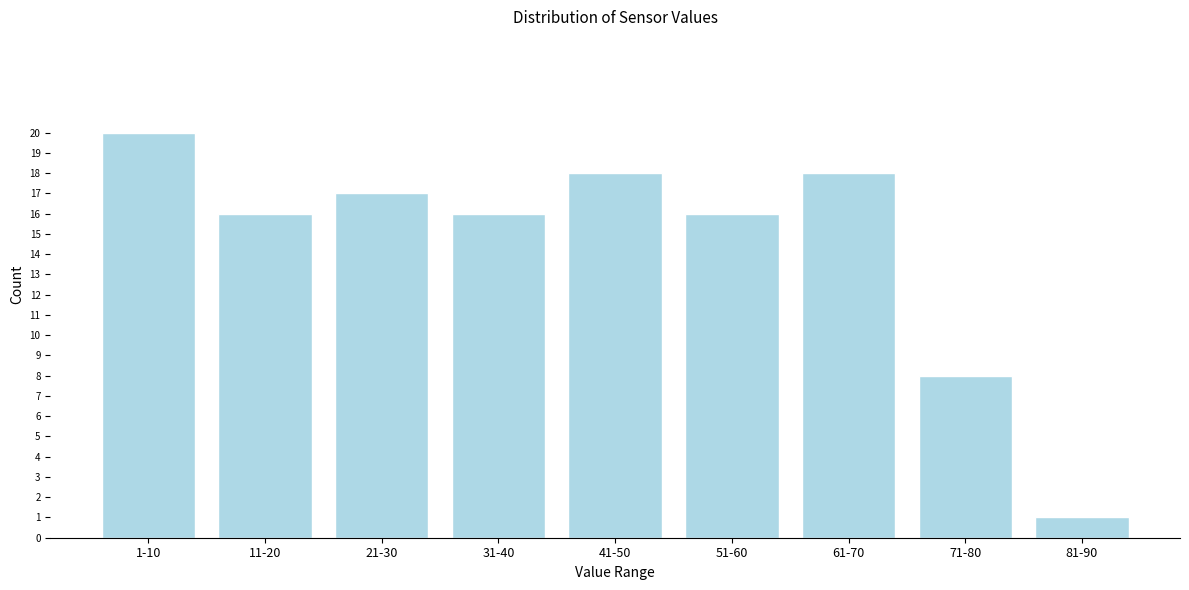

Reading right to left, extract all data points from this chart.

1	8	18	16	18	16	17	16	20